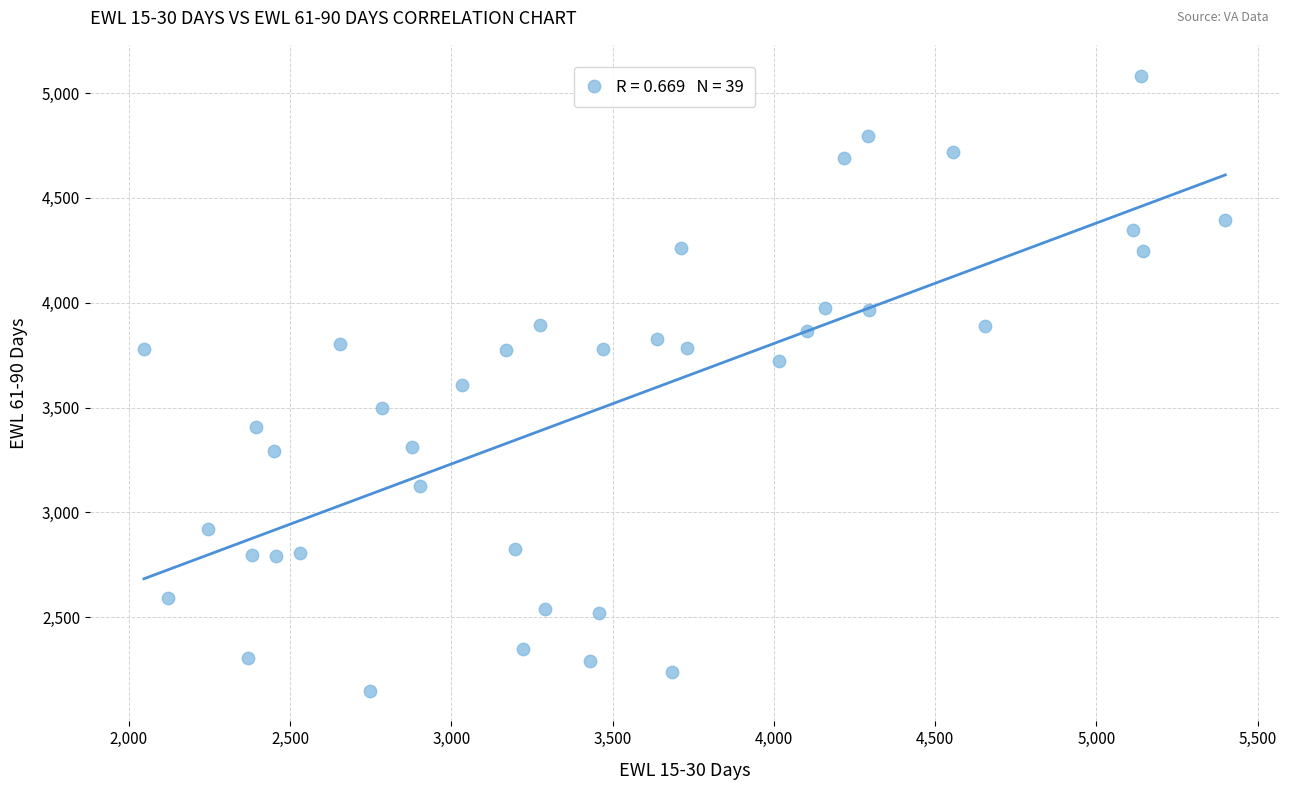

What is the range of X values (max minus min)?

3353